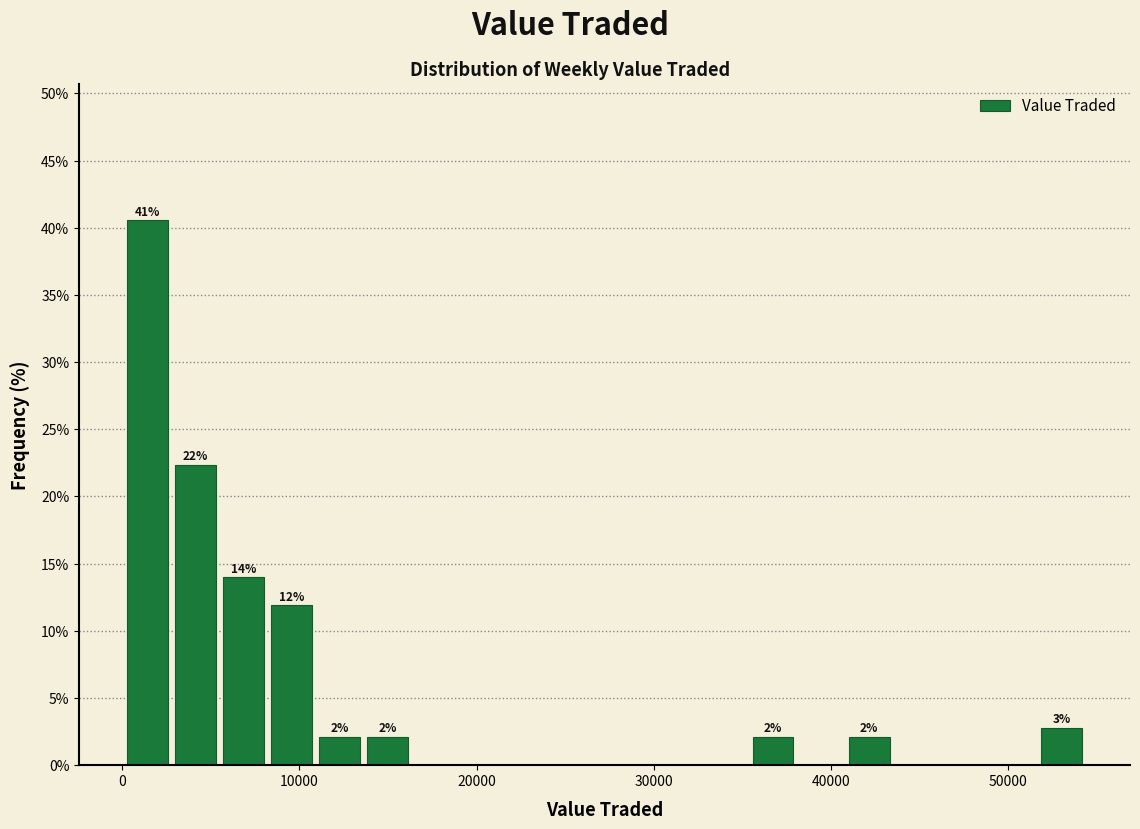

Read against the x-axis, roughly where is the centre of the tallest bar?

1000